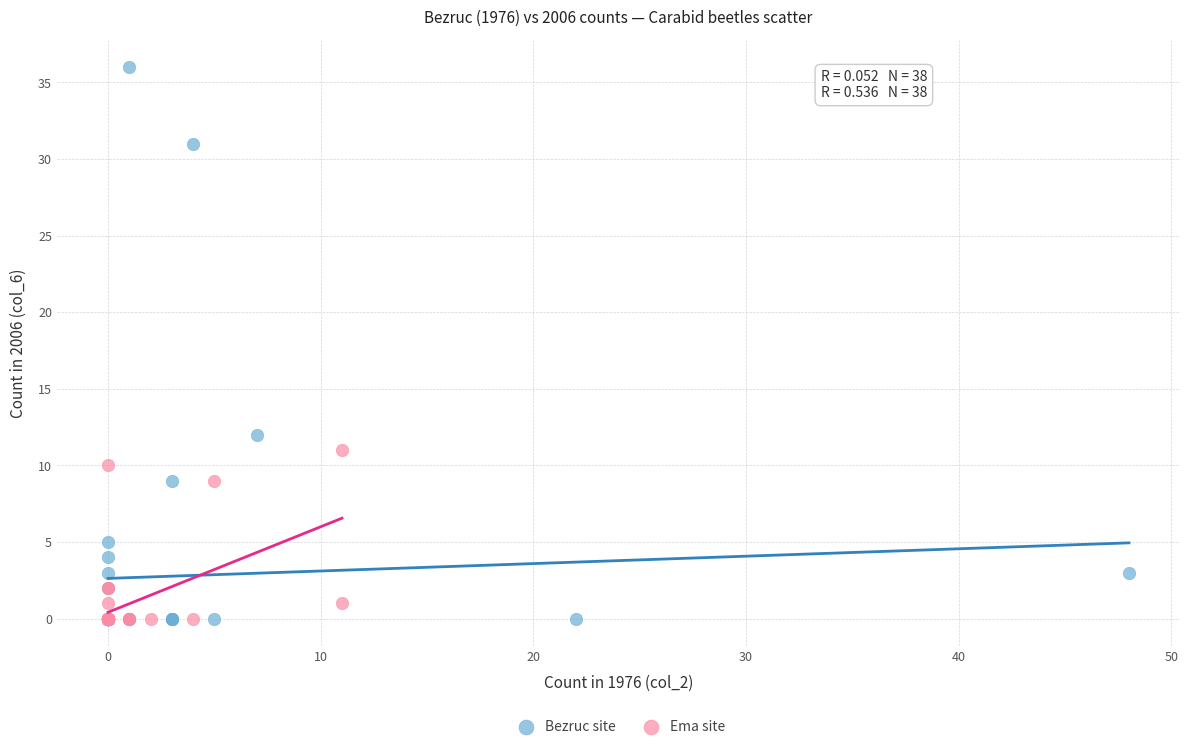

Which series contains the highest Y value?

Bezruc site